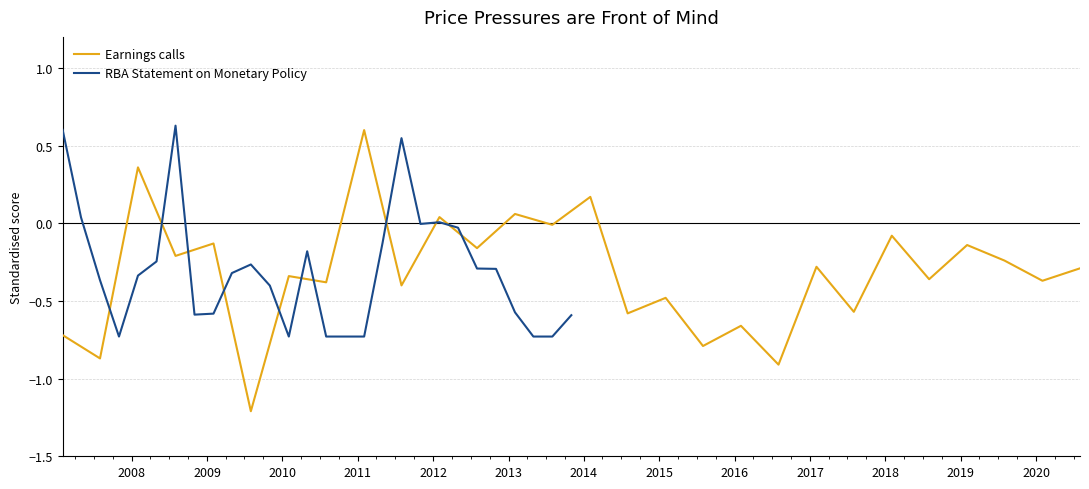

At which label does RBA Statement on Monetary Policy reach its minimum?

2010